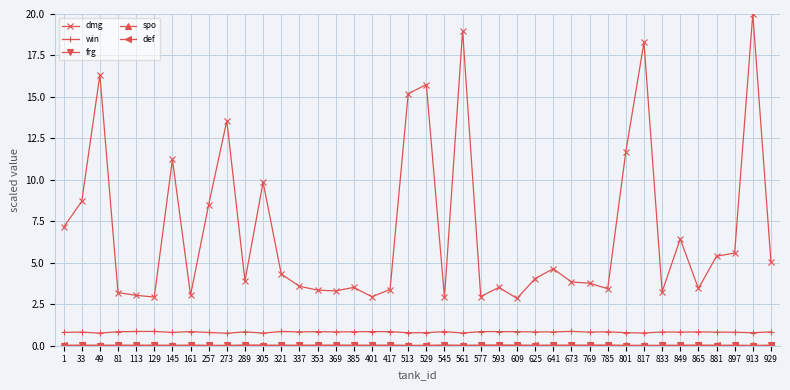

Which series changed the most between 513 and 897?

dmg